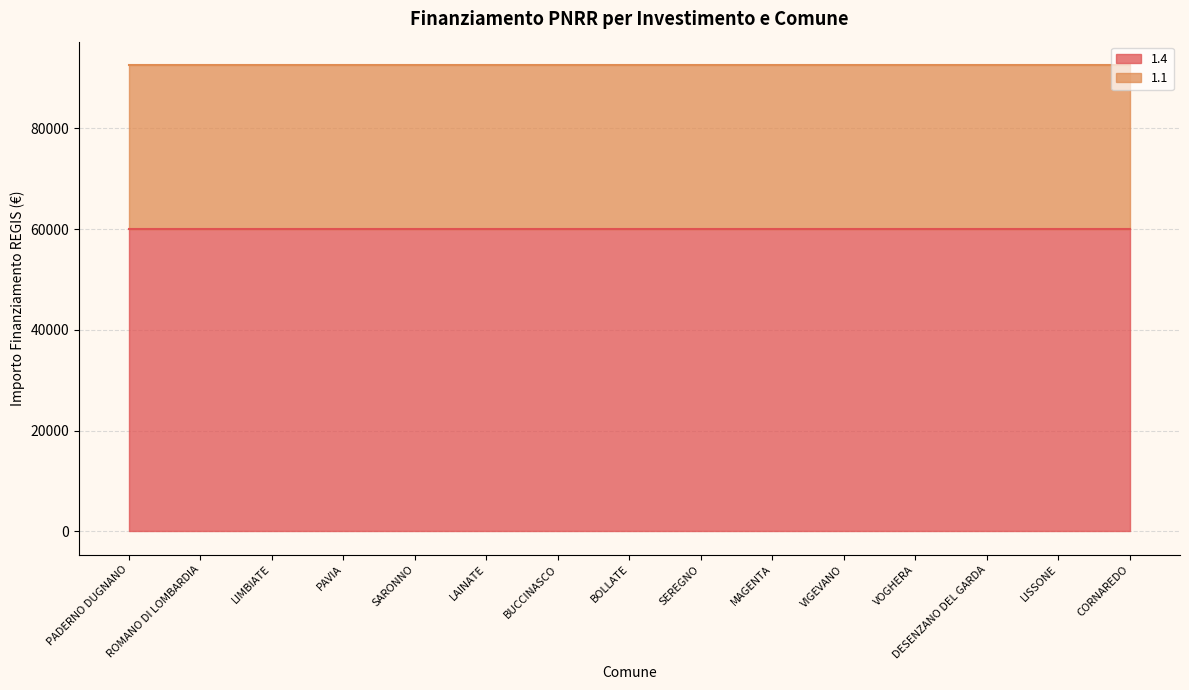

Reading left to right, what are all the values shown in this chart?

1.4: PADERNO DUGNANO=59966	ROMANO DI LOMBARDIA=59966	LIMBIATE=59966	PAVIA=59966	SARONNO=59966	LAINATE=59966	BUCCINASCO=59966	BOLLATE=59966	SEREGNO=59966	MAGENTA=59966	VIGEVANO=59966	VOGHERA=59966	DESENZANO DEL GARDA=59966	LISSONE=59966	CORNAREDO=59966
1.1: PADERNO DUGNANO=32589	ROMANO DI LOMBARDIA=32589	LIMBIATE=32589	PAVIA=32589	SARONNO=32589	LAINATE=32589	BUCCINASCO=32589	BOLLATE=32589	SEREGNO=32589	MAGENTA=32589	VIGEVANO=32589	VOGHERA=32589	DESENZANO DEL GARDA=32589	LISSONE=32589	CORNAREDO=32589